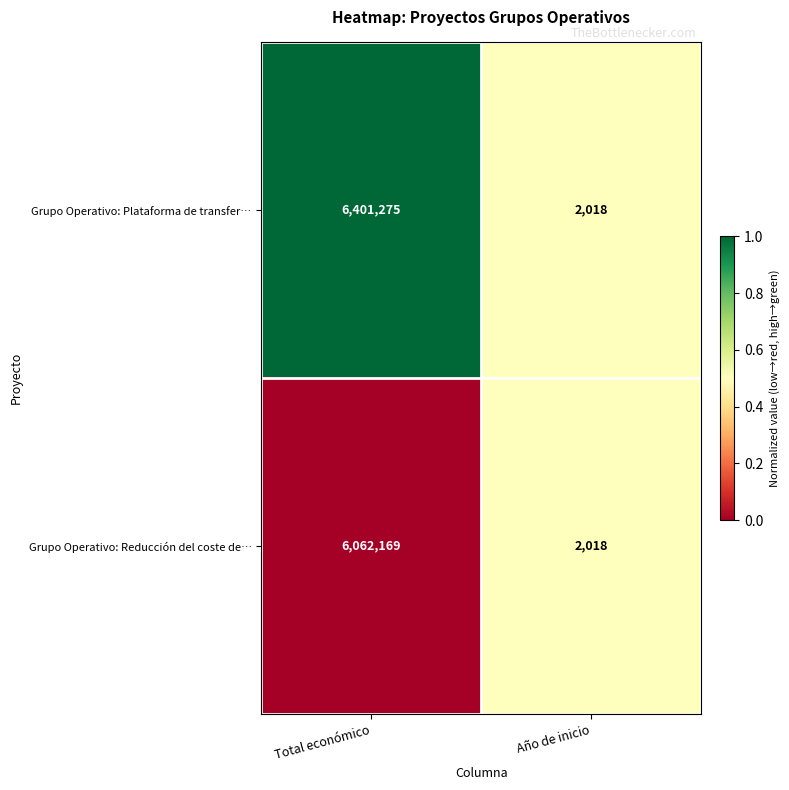

How many values in the Grupo Operativo: Reducción del coste de… series are below 6062169?

1